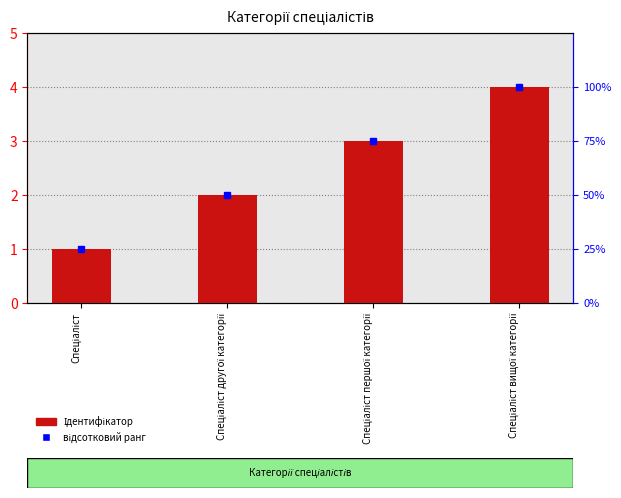

Rank the series at Спеціаліст вищої категорії from highest to lowest value.

відсотковий ранг, Ідентифікатор